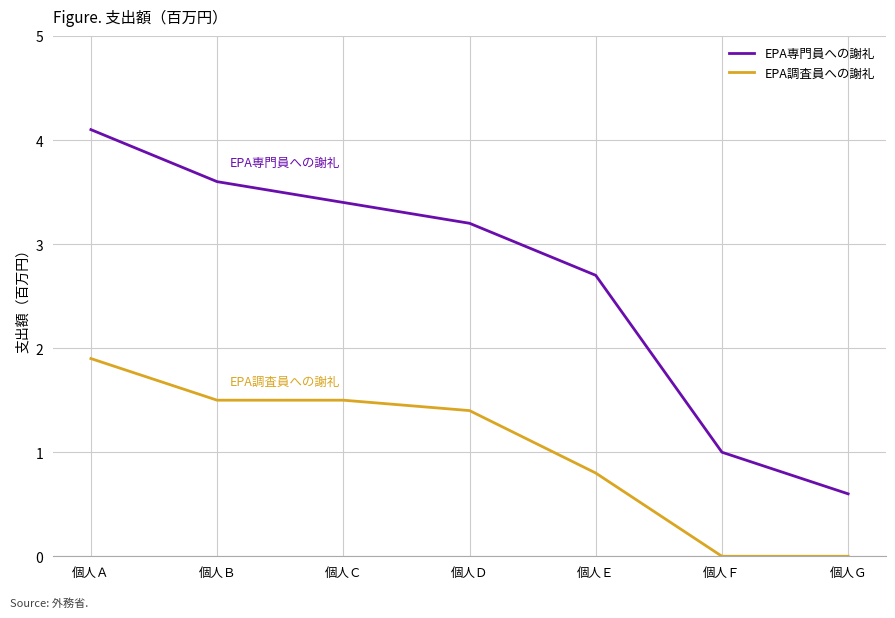

Rank the series by their maximum value, from highest to lowest.

EPA専門員への謝礼, EPA調査員への謝礼